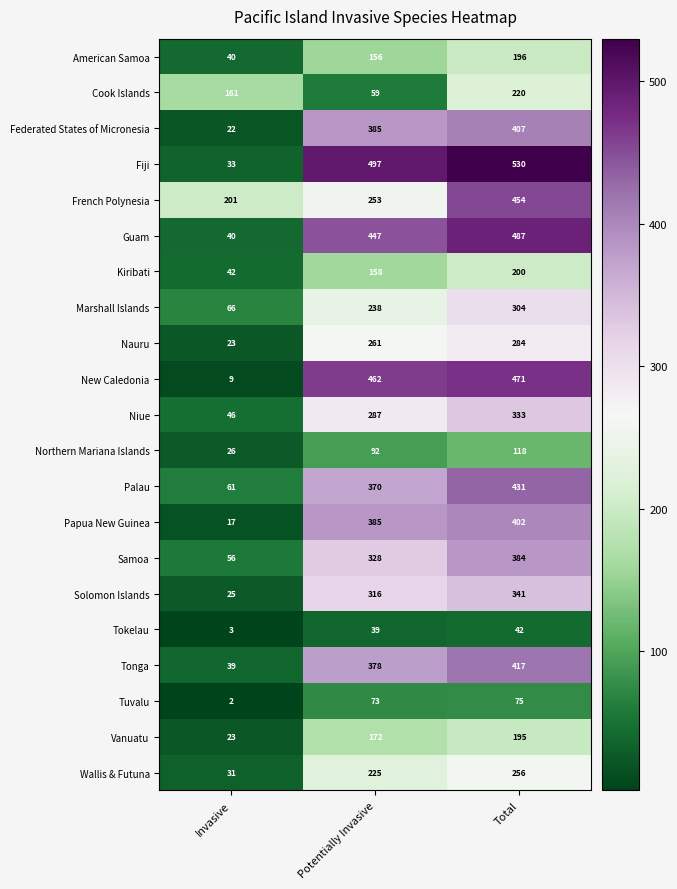

True or false: Papua New Guinea has a value of 402 at Total.

True